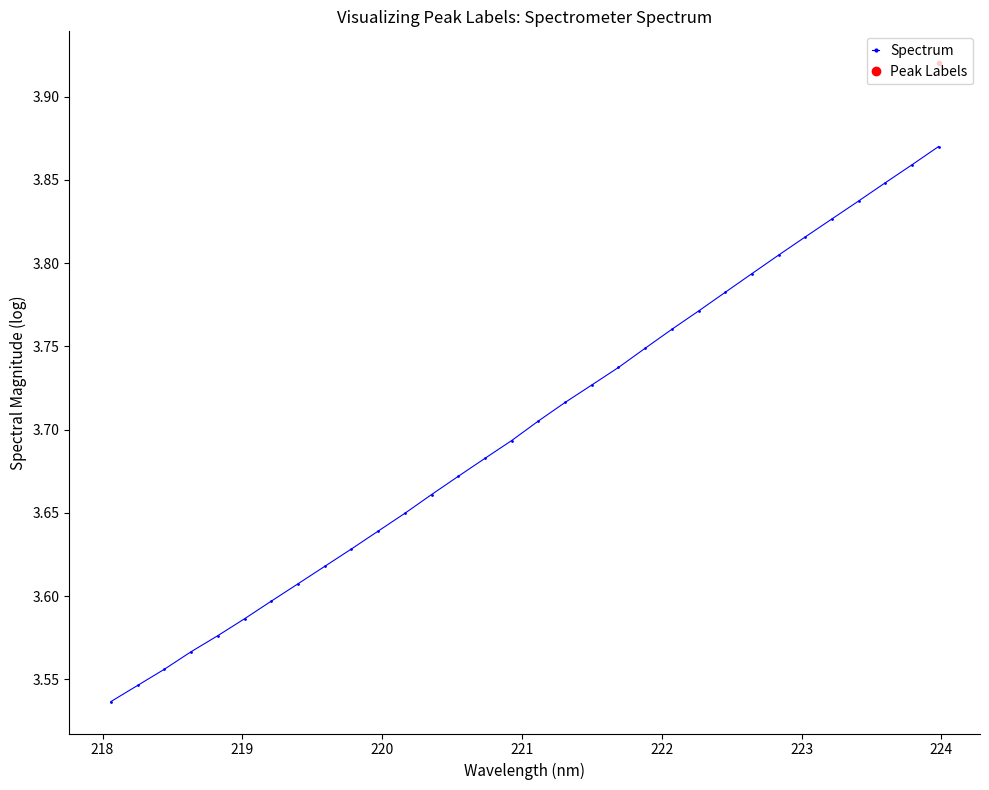

True or false: Spectrum has more than 1 interior local peaks.

False